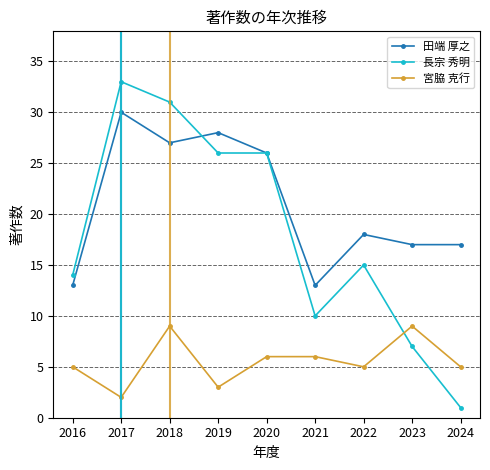

What is the value of the 宮脇 克行 point at the 1st from the left?

5